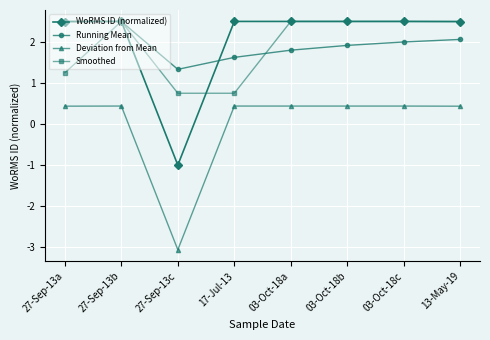

How many positive values does the WoRMS ID (normalized) series have?

7